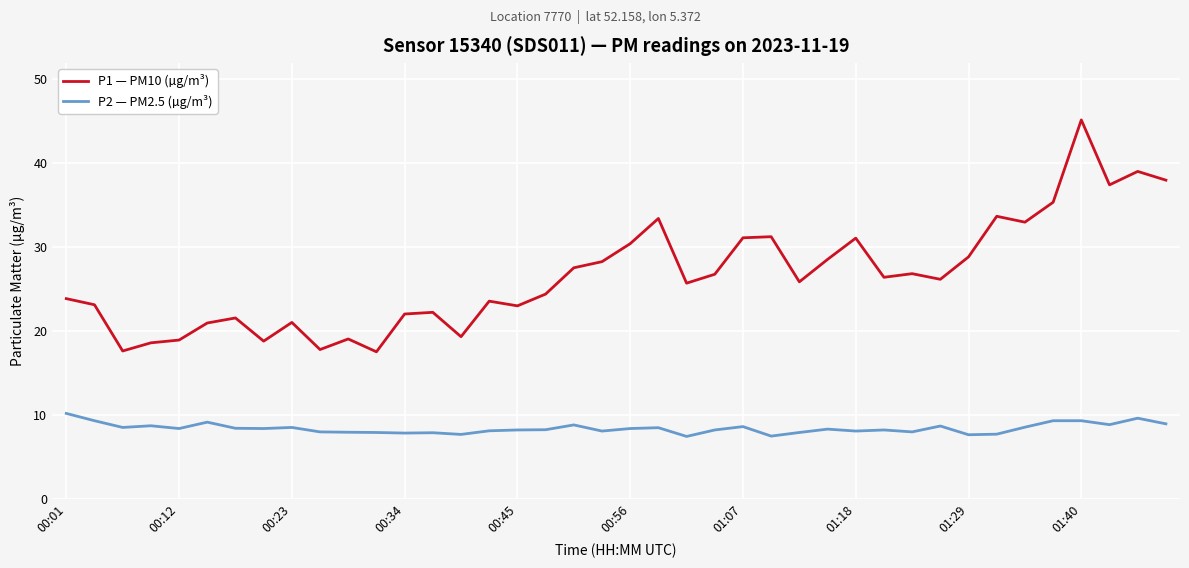

How many lines are shown in the chart?

2